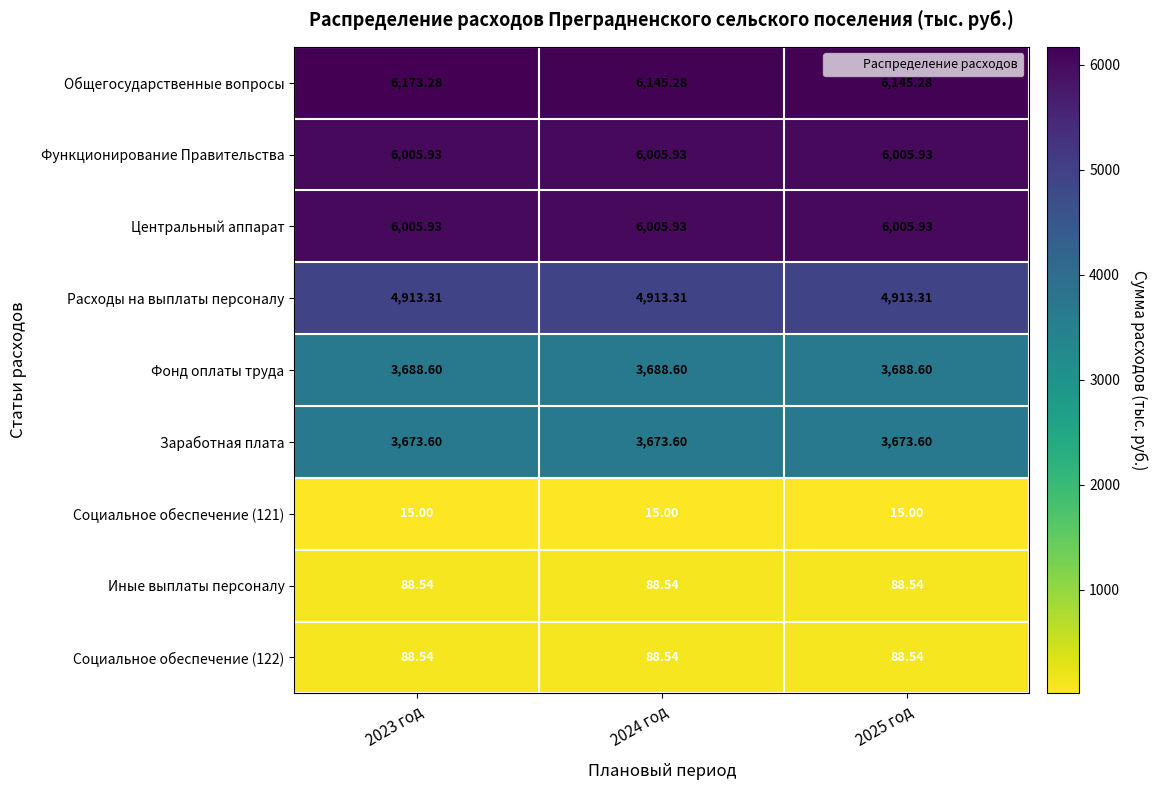

Is the value of Социальное обеспечение (122) at 2025 год greater than the value of Социальное обеспечение (121) at 2025 год?

Yes